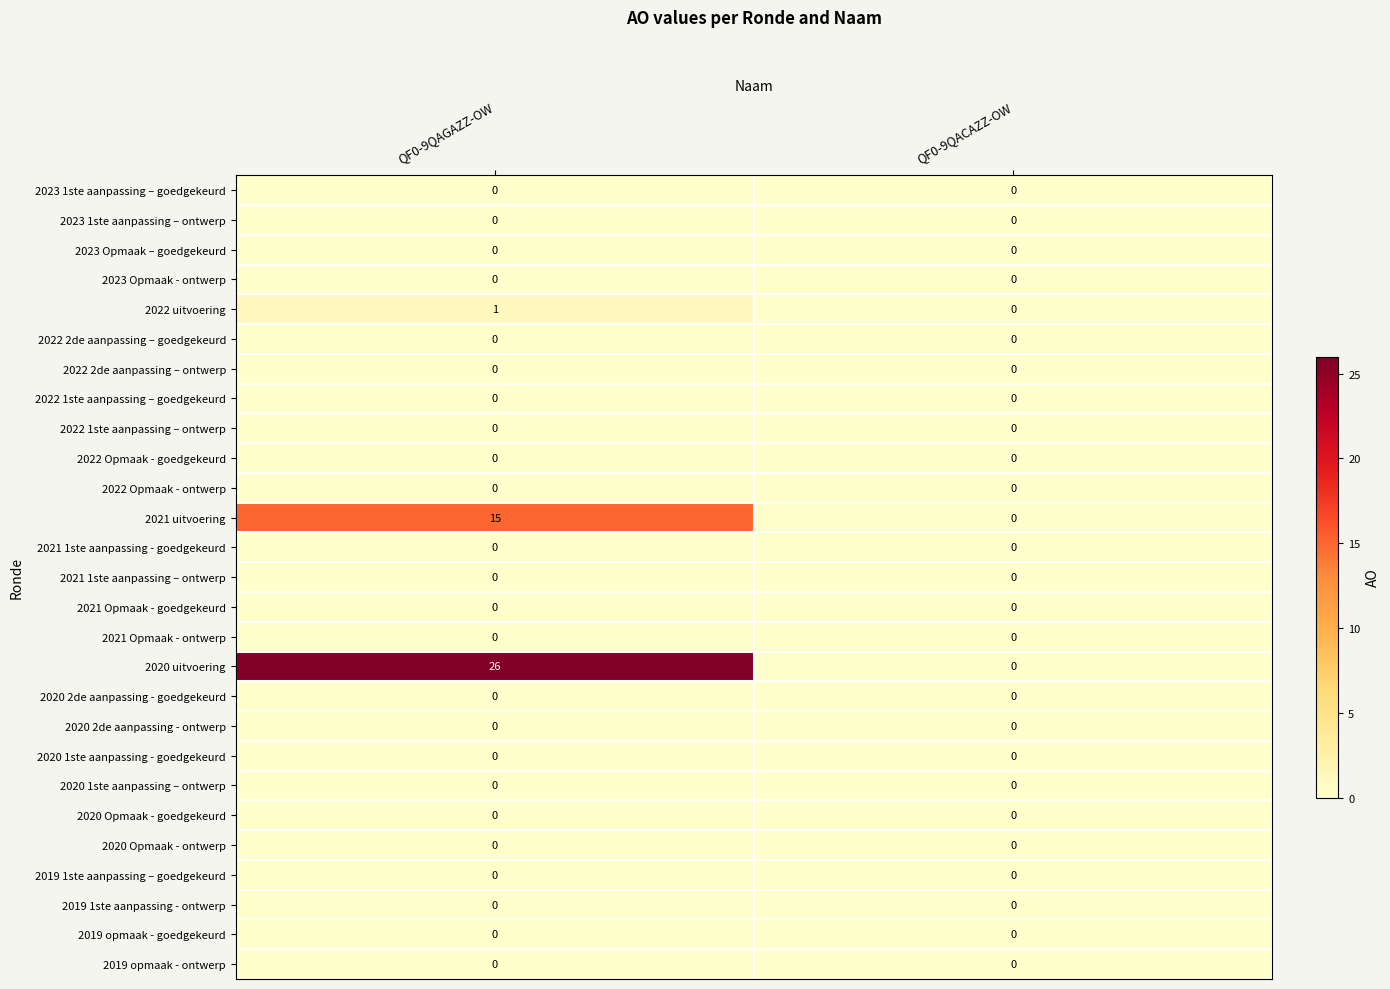

The value of 2020 uitvoering at QF0-9QAGAZZ-OW is 26. True or false?

True